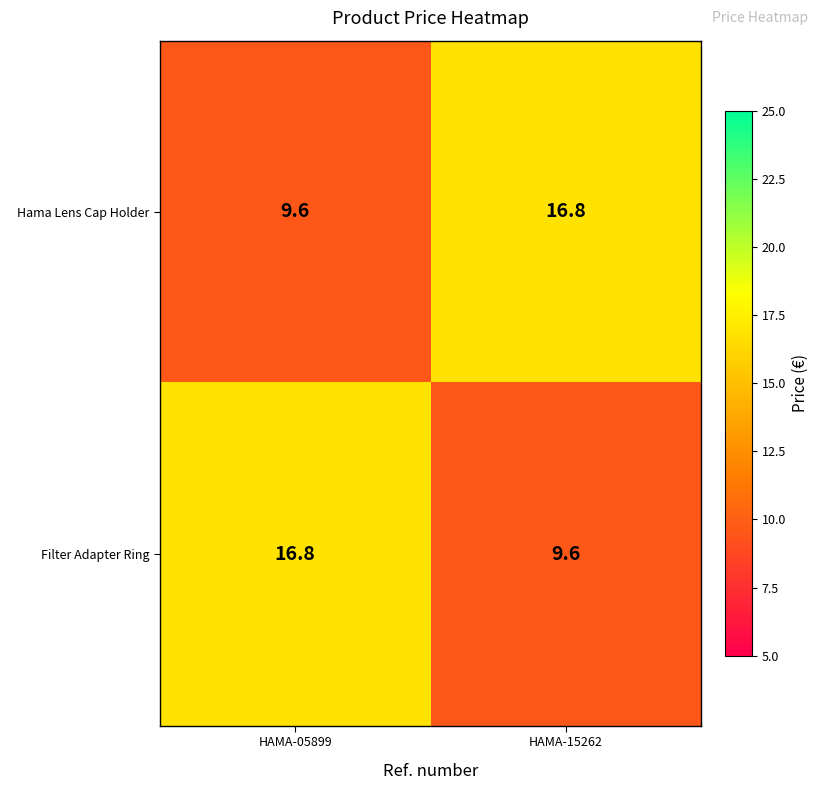

Reading left to right, transcribe all the data shown in this chart.

Hama Lens Cap Holder: HAMA-05899=9.6	HAMA-15262=16.8
Filter Adapter Ring: HAMA-05899=16.8	HAMA-15262=9.6